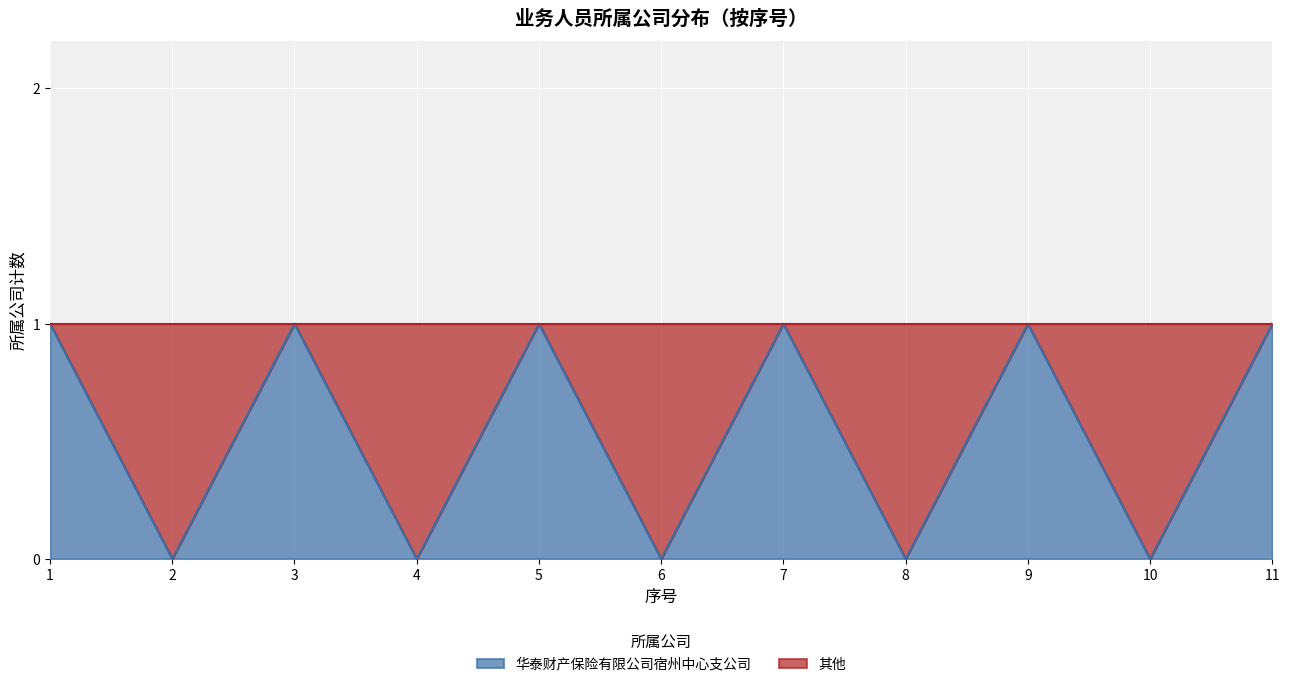

The chart shows a value of 1 at 11. True or false?

False